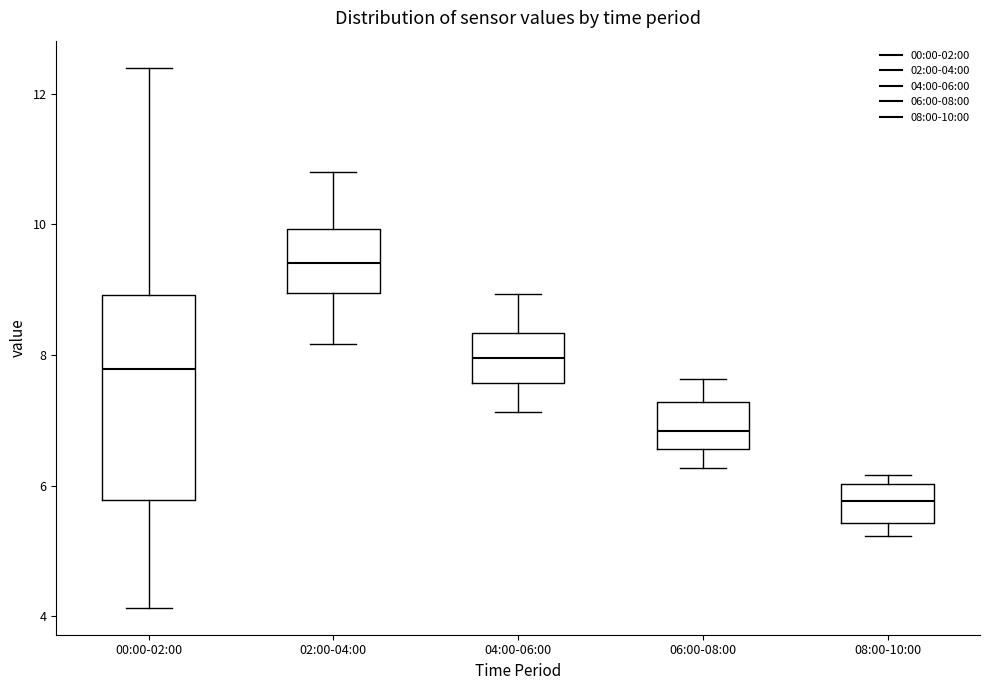

Which box has the highest median line?

02:00-04:00